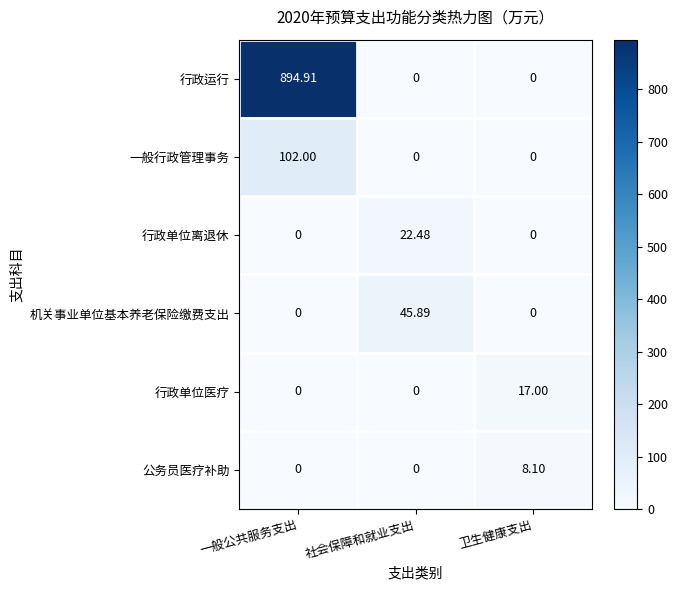

Rank the series by their maximum value, from lowest to highest.

公务员医疗补助, 行政单位医疗, 行政单位离退休, 机关事业单位基本养老保险缴费支出, 一般行政管理事务, 行政运行